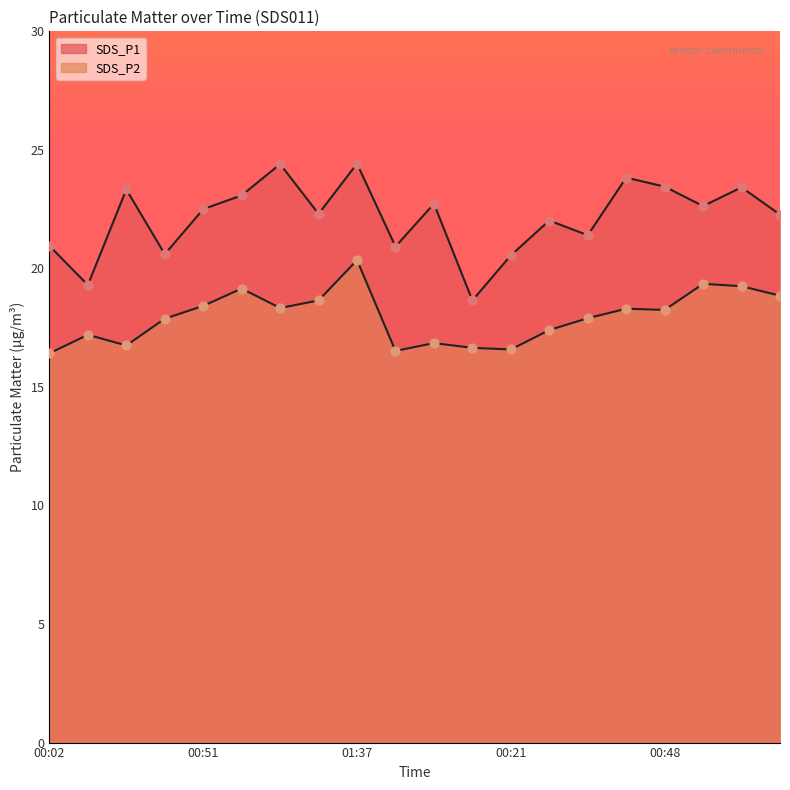

Which series contains the lowest Y value?

SDS_P2